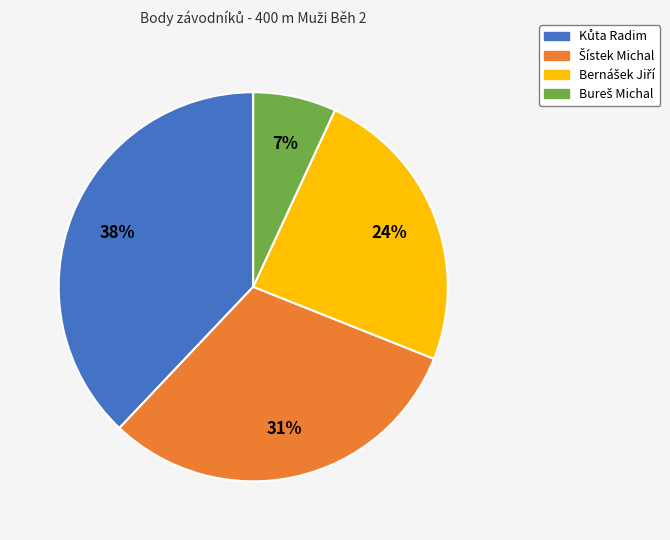

Does any single category account for the majority?

No